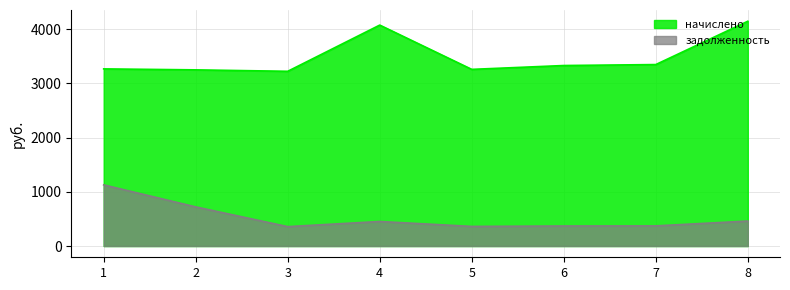

Reading left to right, transcribe all the data shown in this chart.

начислено: 1=3269.0	2=3251.2	3=3224.5	4=4077.3	5=3260.1	6=3331.2	7=3348.9	8=4148.4
задолженность: 1=1128.5	2=722.5	3=358.3	4=453.0	5=362.2	6=370.1	7=372.1	8=460.9